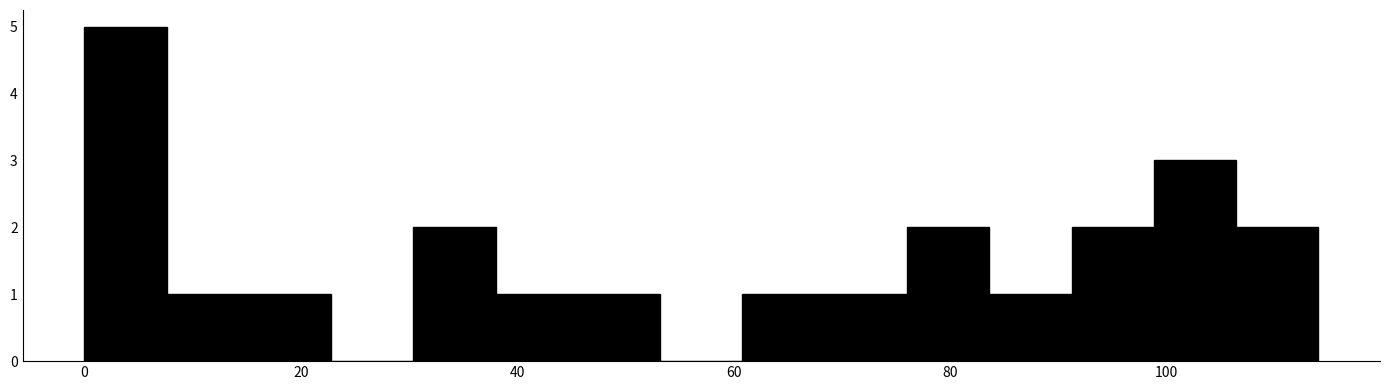

Read against the x-axis, roughly where is the centre of the tallest bar?

4